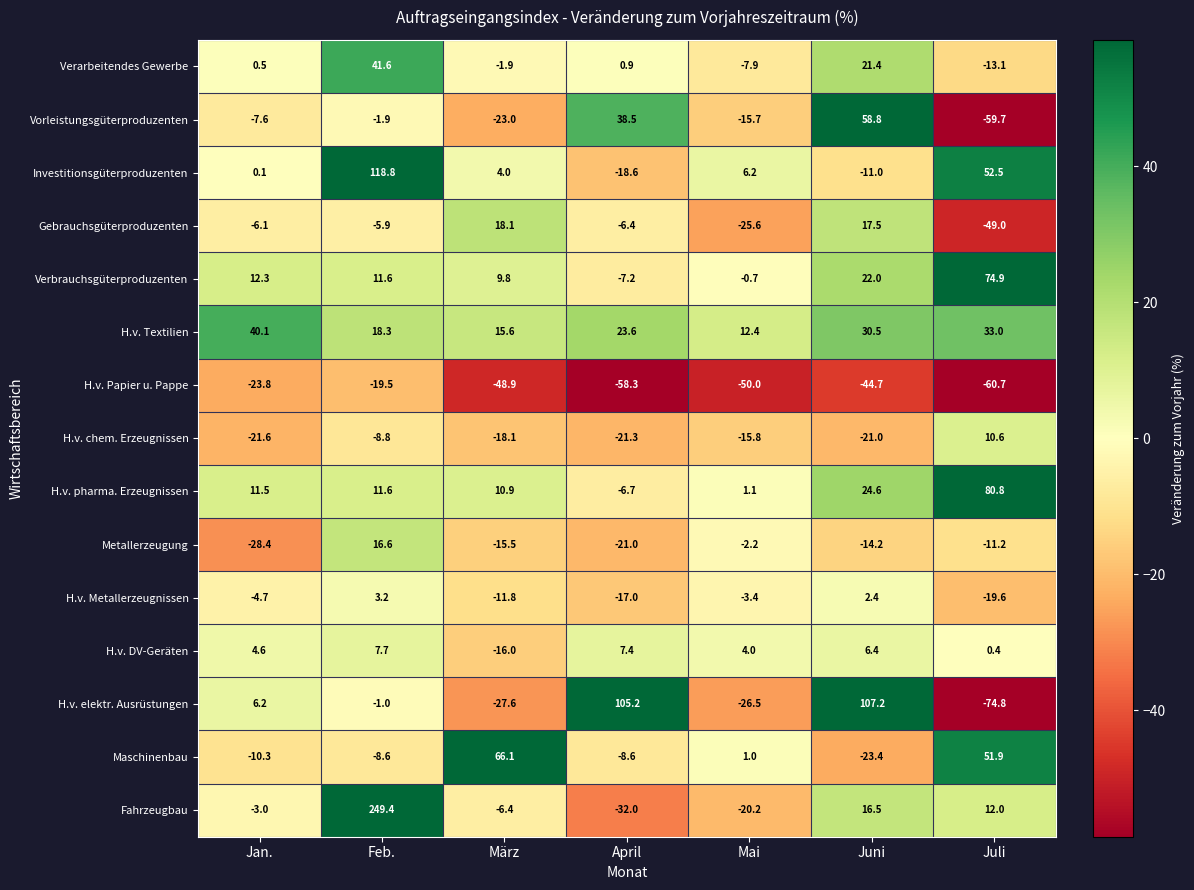

Where is Investitionsgüterproduzenten nearest to the value 50?

Juli